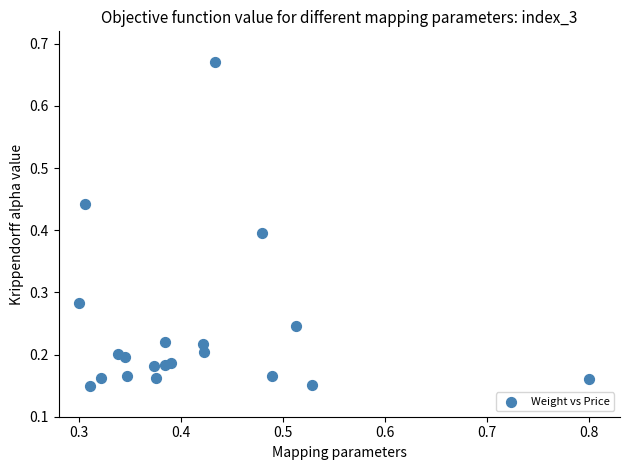

What is the range of X values (max minus min)?

0.5